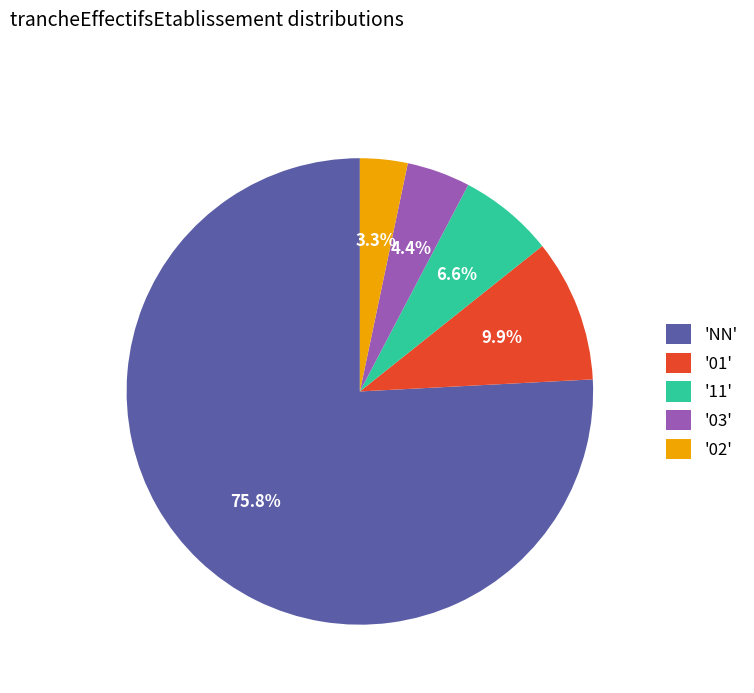

Is there a majority slice in this chart?

Yes